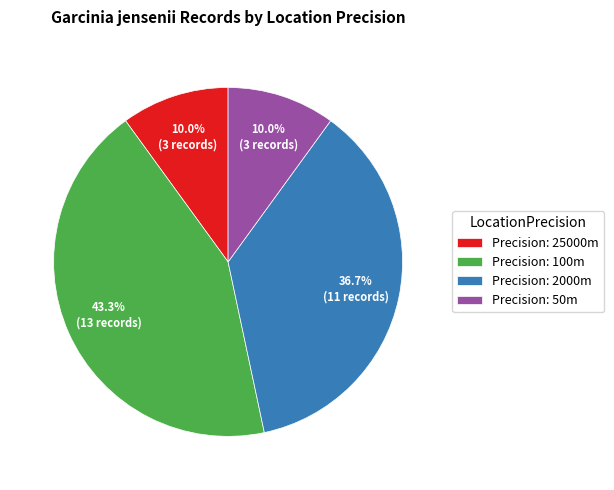

Which has a higher value, Precision: 2000m or Precision: 100m?

Precision: 100m